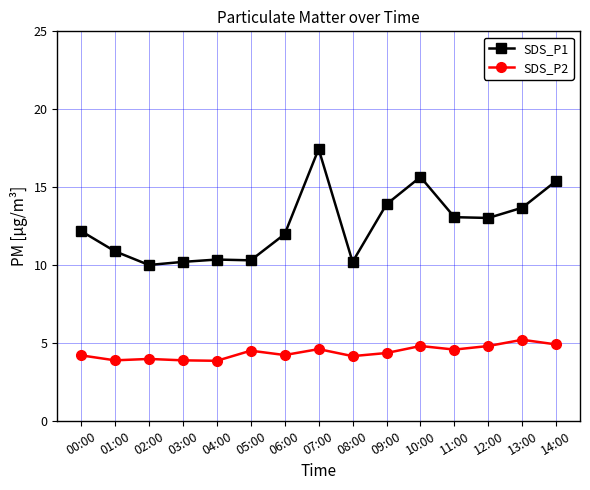

Rank the series at 14:00 from lowest to highest value.

SDS_P2, SDS_P1